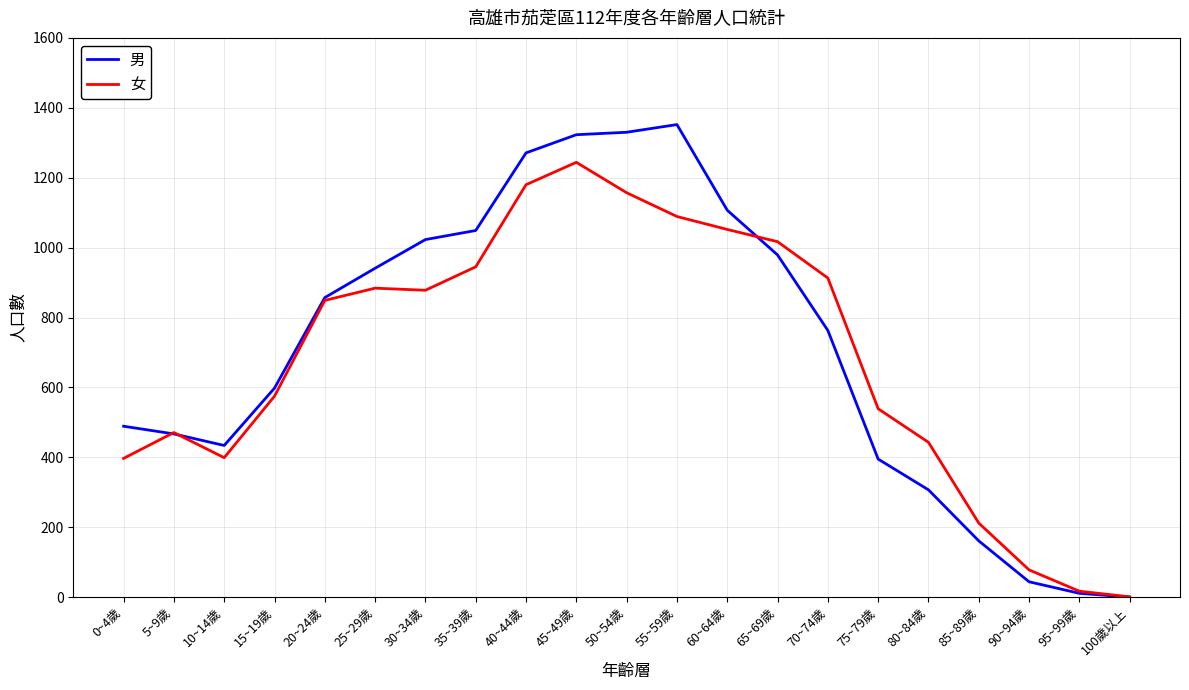

Which series has the largest total across all categories?

男